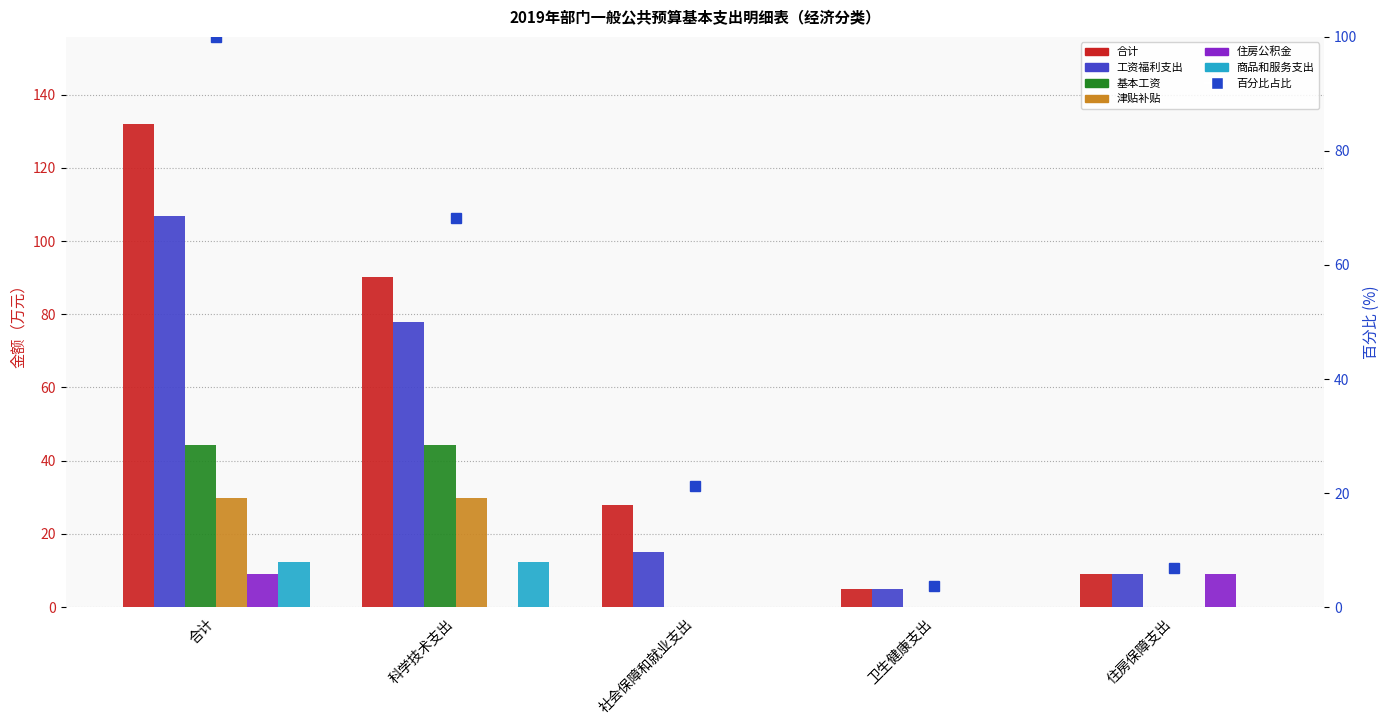

Rank the series by their maximum value, from lowest to highest.

住房公积金, 商品和服务支出, 津贴补贴, 基本工资, 工资福利支出, 合计